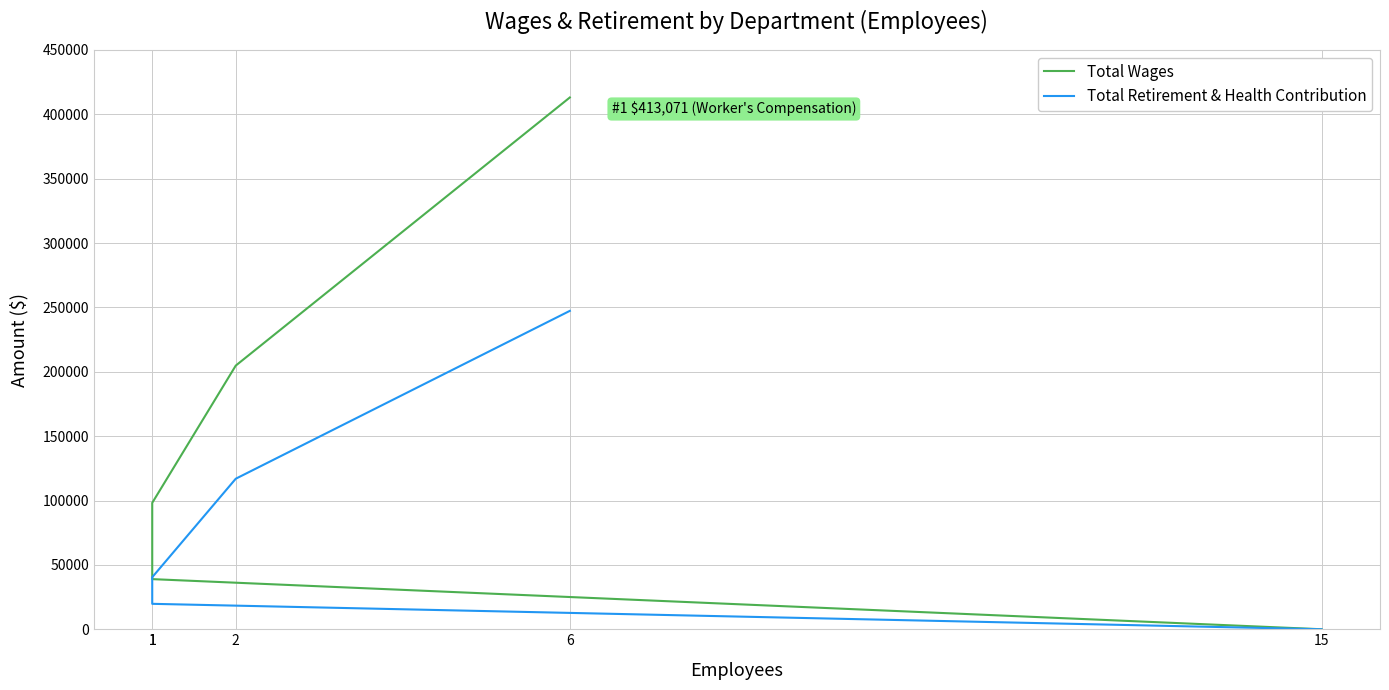

How many values in the Total Wages series are below 98183?

2